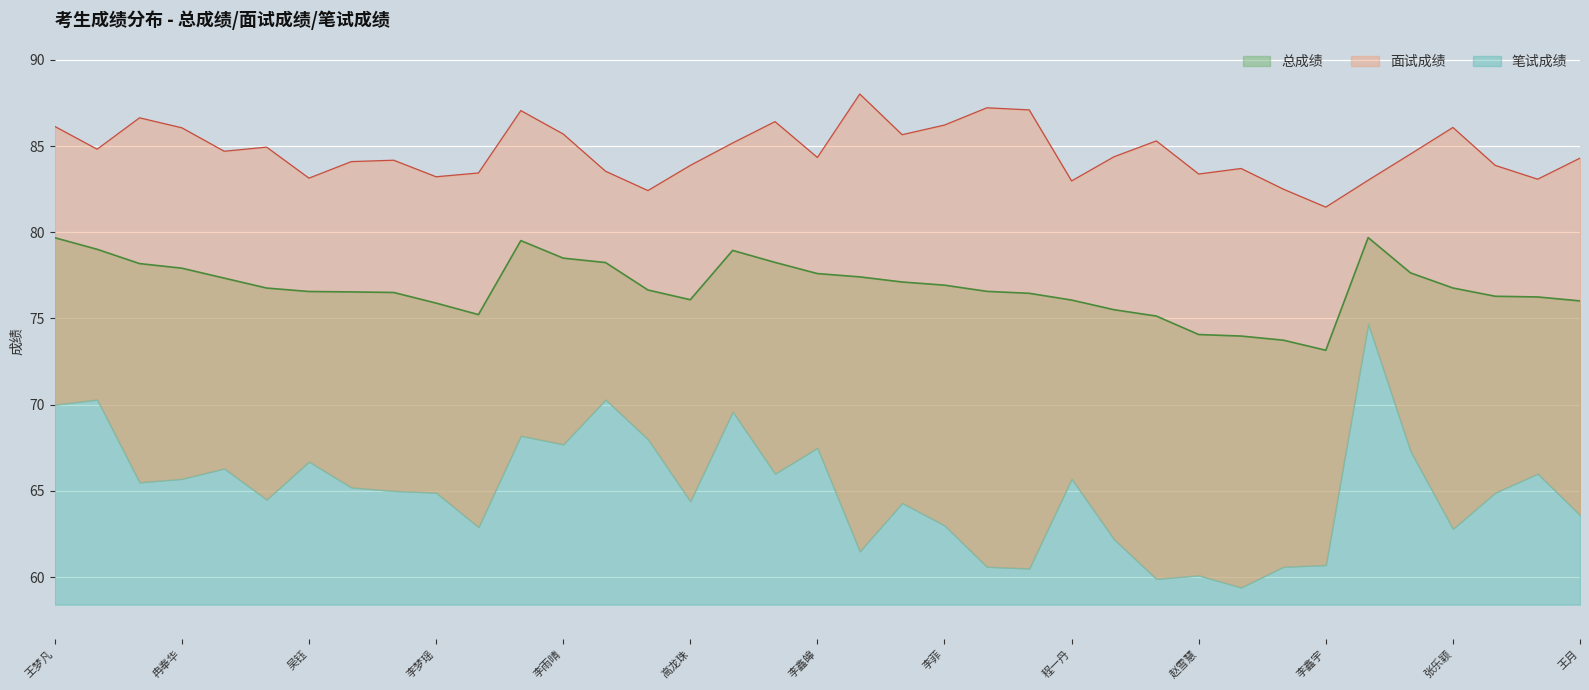

List the labels in order of 面试成绩 value, smallest first.

李鑫宇, 王雪艳, 郭宇红, 程一丹, 张乃丹, 高辰, 吴钰, 李梦瑶, 赵雪慧, 鲁红月, 李素青, 白钰颖, 高龙珠, 杨涵, 杨逸鸣, 赵晴晴, 王月, 李鑫皞, 刘艳格, 冯星, 张紫静, 焦沛佳, 王玉婷, 樊梦涛, 李嘉璐, 翟苏妹, 李雨晴, 冉奉华, 张乐颖, 王梦凡, 李菲, 杨文志, 卢悦, 张林娜, 武雪静, 陈鹏, 王静